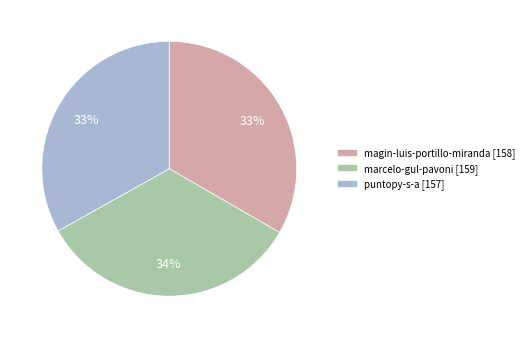

Does magin-luis-portillo-miranda represent more than half of the total?

No